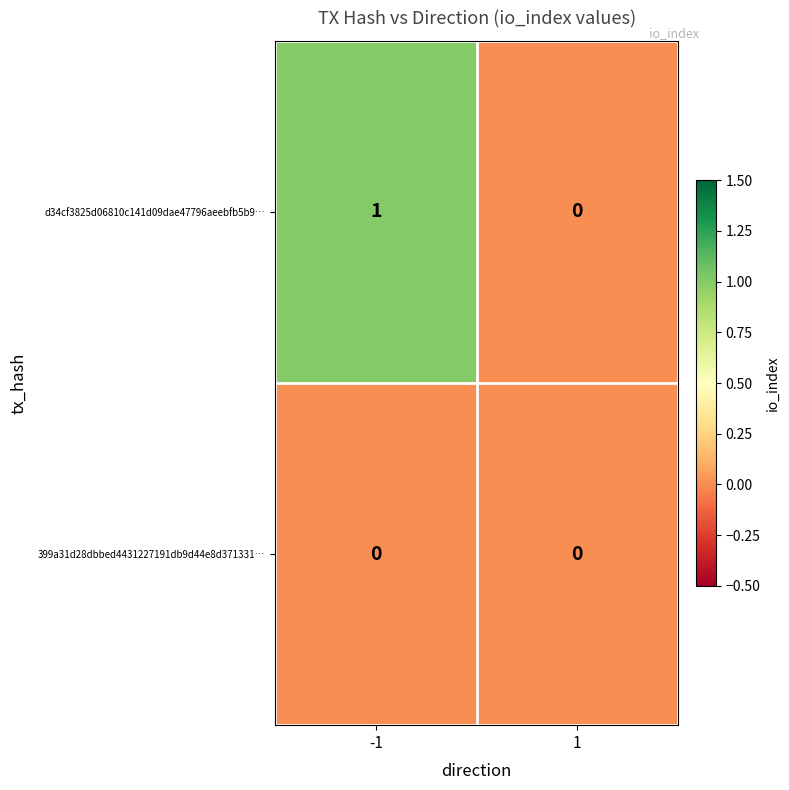

Reading left to right, what are all the values shown in this chart?

d34cf3825d06810c141d09dae47796aeebfb5b9…: 1	0
399a31d28dbbed4431227191db9d44e8d371331…: 0	0